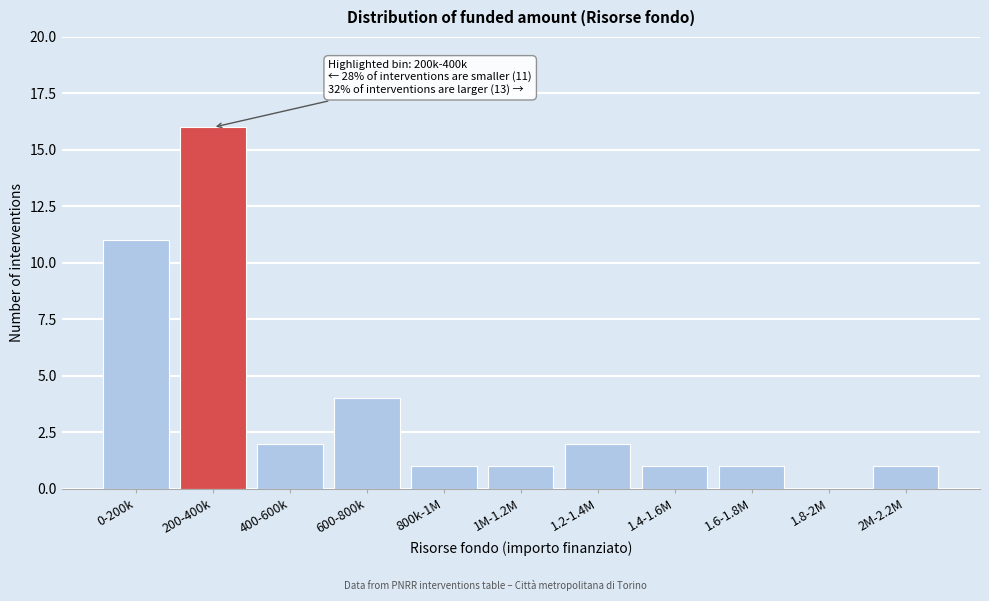

Reading left to right, what are all the values shown in this chart?

0-200k=11	200-400k=16	400-600k=2	600-800k=4	800k-1M=1	1M-1.2M=1	1.2-1.4M=2	1.4-1.6M=1	1.6-1.8M=1	1.8-2M=0	2M-2.2M=1